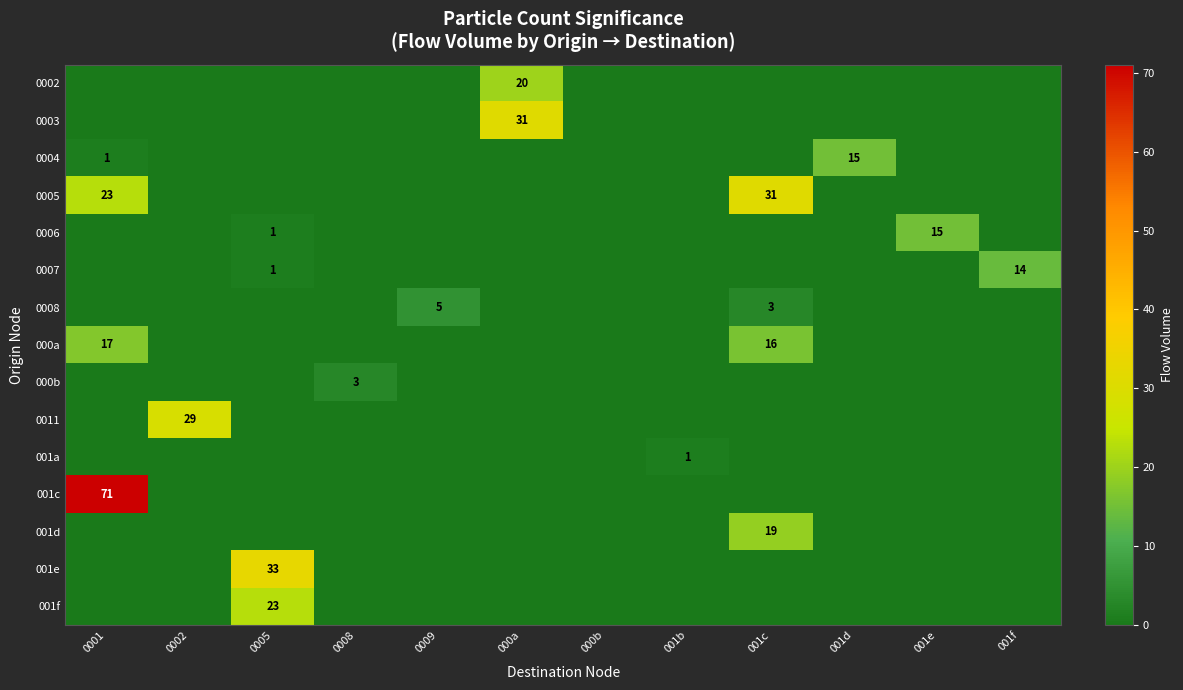

Is it true that 0008 equals 3 at 001c?

True